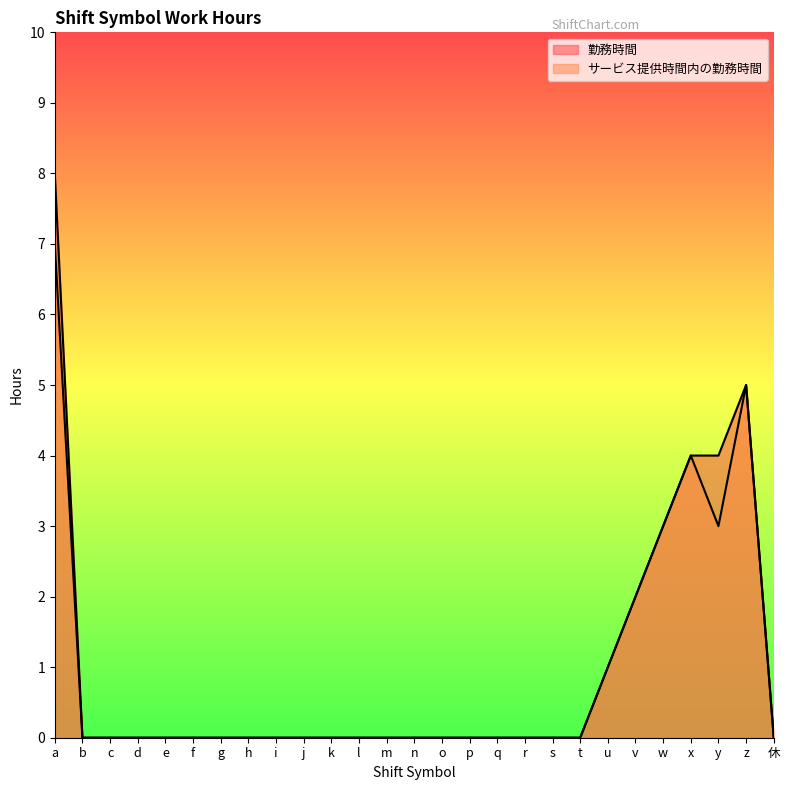

Does the chart have visible grid lines?

No